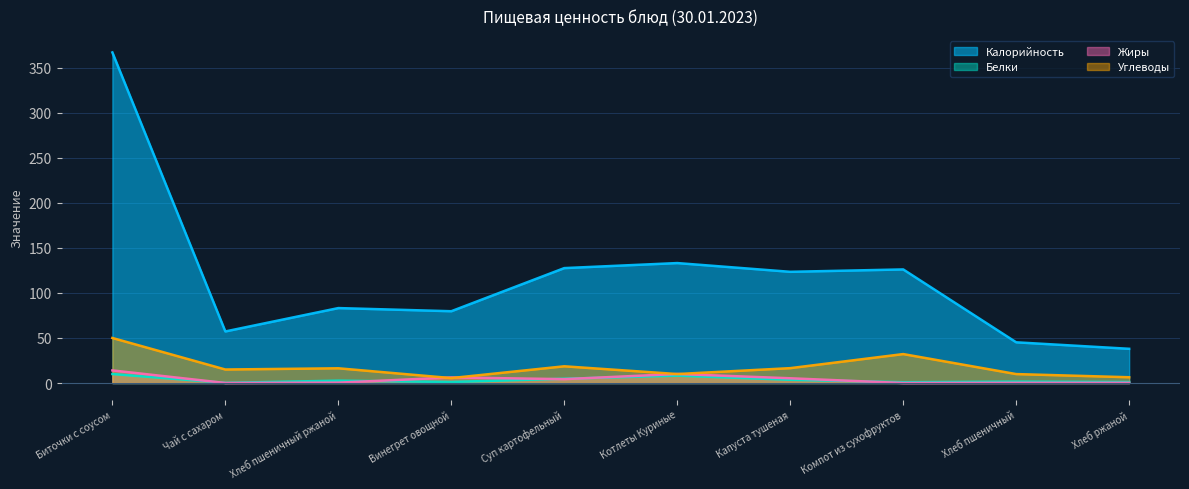

What is the difference between the maximum and minimum values in the Белки series?

9.8